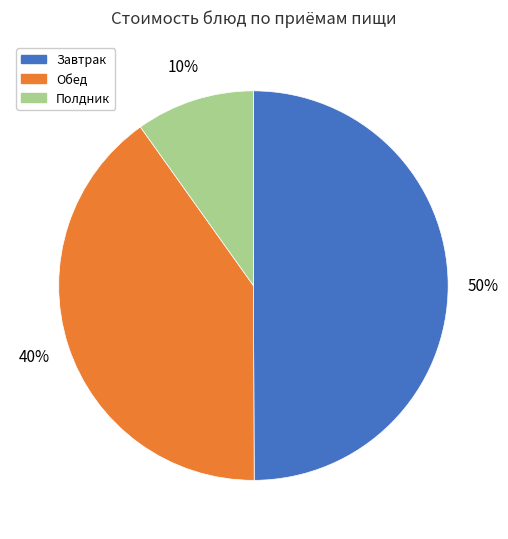

To the nearest percent, what is the average slice percentage?

33%